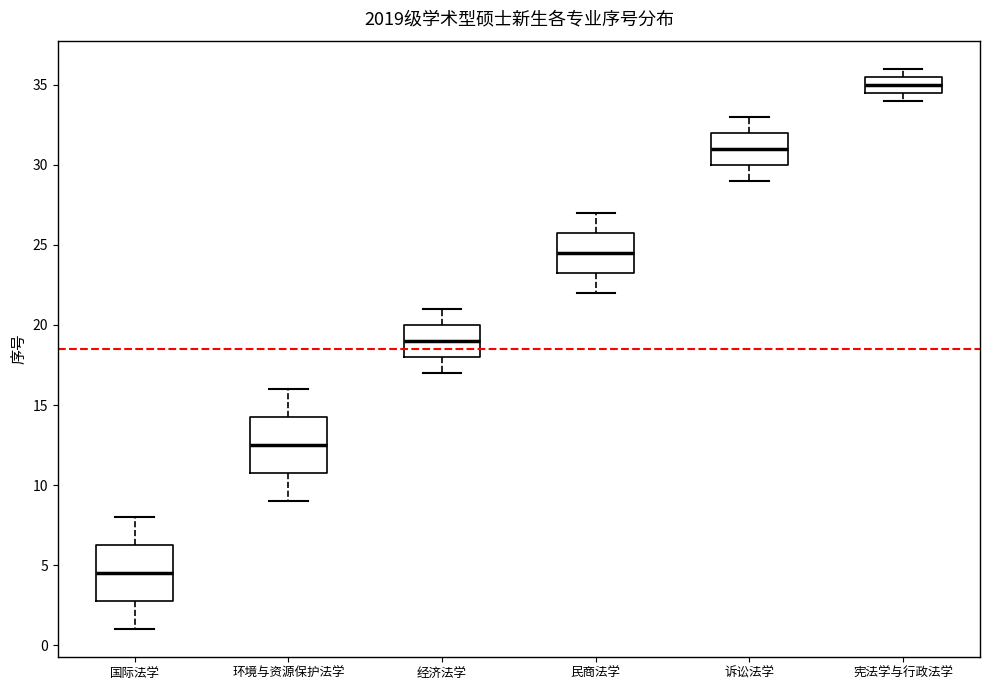

Reading left to right, read every box against the y-axis: the position of its median line, the range the box covers, and the ends of its whiskers. The values are not printed on the chart, so give them approximately, as read against the axis.

国际法学: median 4.5, box 3.0 to 6.5, whiskers 1.0 to 8.0
环境与资源保护法学: median 12.5, box 11.0 to 14.5, whiskers 9.0 to 16.0
经济法学: median 19.0, box 18.0 to 20.0, whiskers 17.0 to 21.0
民商法学: median 24.5, box 23.5 to 26.0, whiskers 22.0 to 27.0
诉讼法学: median 31.0, box 30.0 to 32.0, whiskers 29.0 to 33.0
宪法学与行政法学: median 35.0, box 34.5 to 35.5, whiskers 34.0 to 36.0